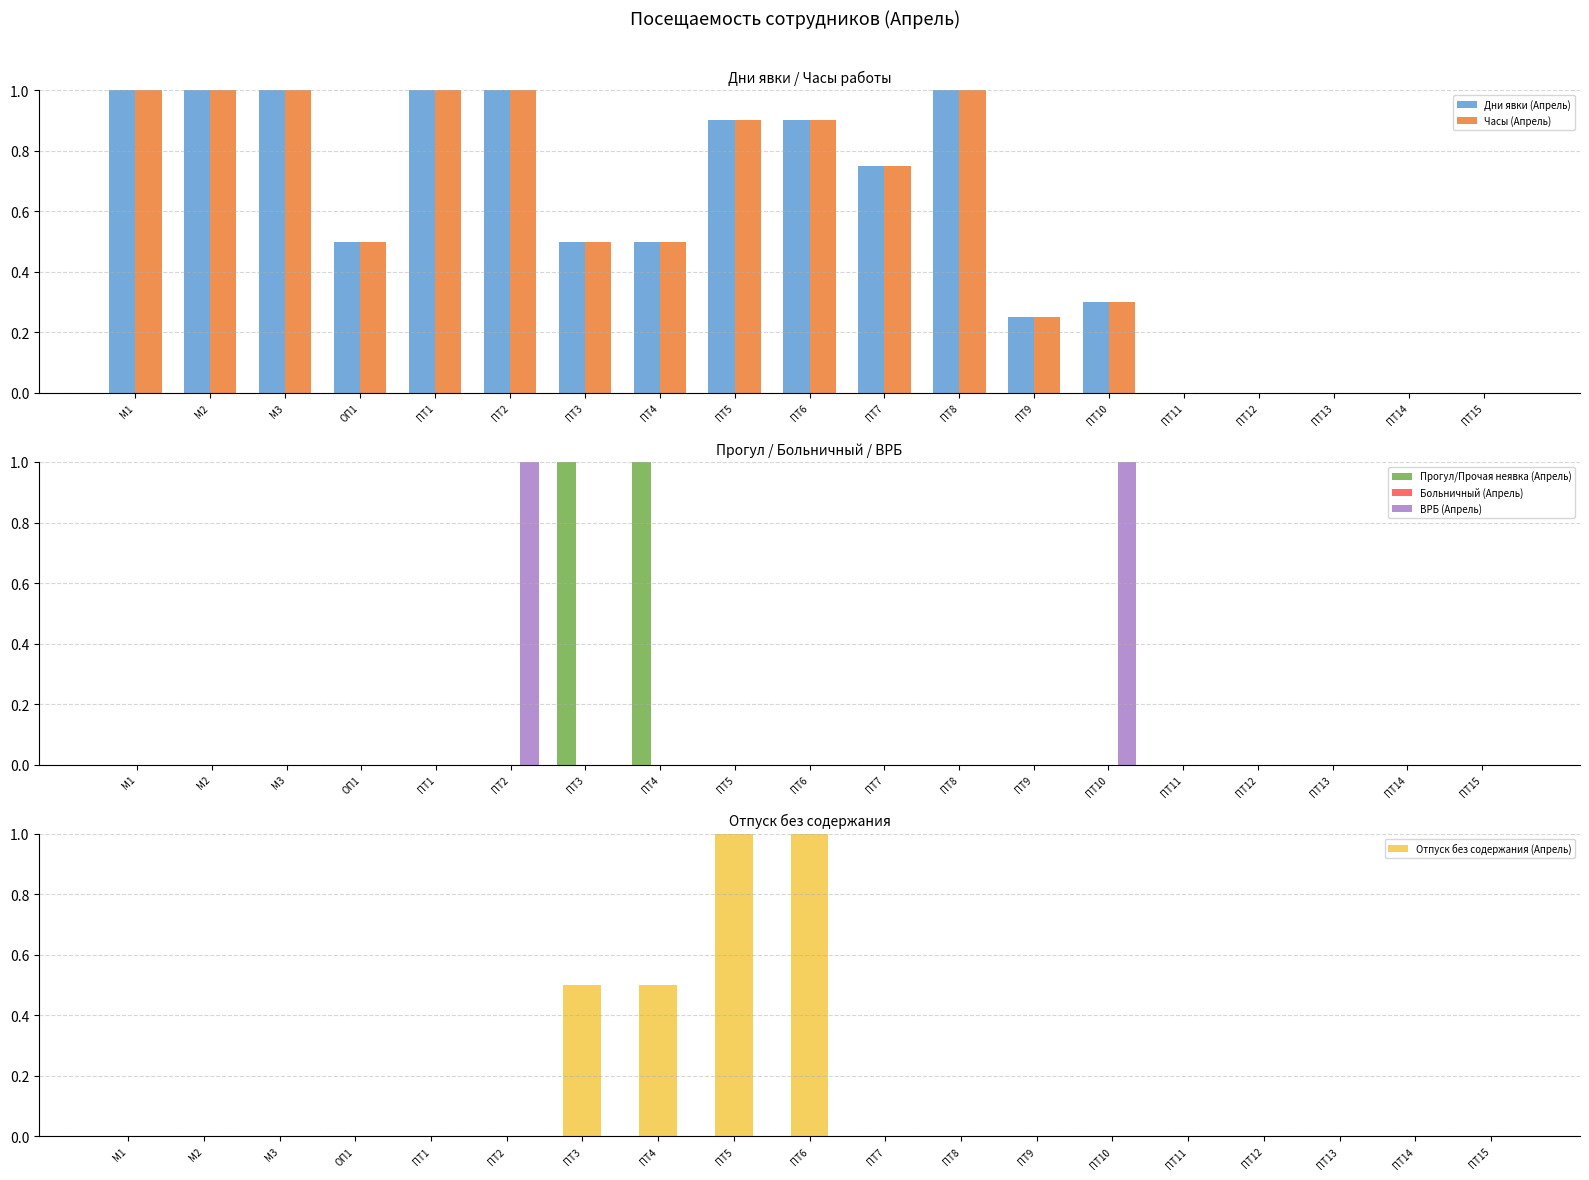

Reading right to left, list all the values displayed in this chart.

Дни явки (Апрель): ПТ15=0.0	ПТ14=0.0	ПТ13=0.0	ПТ12=0.0	ПТ11=0.0	ПТ10=0.3	ПТ9=0.2	ПТ8=1.0	ПТ7=0.8	ПТ6=0.9	ПТ5=0.9	ПТ4=0.5	ПТ3=0.5	ПТ2=1.0	ПТ1=1.0	ОП1=0.5	М3=1.0	М2=1.0	М1=1.0
Часы (Апрель): ПТ15=0.0	ПТ14=0.0	ПТ13=0.0	ПТ12=0.0	ПТ11=0.0	ПТ10=0.3	ПТ9=0.2	ПТ8=1.0	ПТ7=0.8	ПТ6=0.9	ПТ5=0.9	ПТ4=0.5	ПТ3=0.5	ПТ2=1.0	ПТ1=1.0	ОП1=0.5	М3=1.0	М2=1.0	М1=1.0
Прогул/Прочая неявка (Апрель): ПТ15=0.0	ПТ14=0.0	ПТ13=0.0	ПТ12=0.0	ПТ11=0.0	ПТ10=0.0	ПТ9=0.0	ПТ8=0.0	ПТ7=0.0	ПТ6=0.0	ПТ5=0.0	ПТ4=1.0	ПТ3=1.0	ПТ2=0.0	ПТ1=0.0	ОП1=0.0	М3=0.0	М2=0.0	М1=0.0
Больничный (Апрель): ПТ15=0.0	ПТ14=0.0	ПТ13=0.0	ПТ12=0.0	ПТ11=0.0	ПТ10=0.0	ПТ9=0.0	ПТ8=0.0	ПТ7=0.0	ПТ6=0.0	ПТ5=0.0	ПТ4=0.0	ПТ3=0.0	ПТ2=0.0	ПТ1=0.0	ОП1=0.0	М3=0.0	М2=0.0	М1=0.0
ВРБ (Апрель): ПТ15=0.0	ПТ14=0.0	ПТ13=0.0	ПТ12=0.0	ПТ11=0.0	ПТ10=1.0	ПТ9=0.0	ПТ8=0.0	ПТ7=0.0	ПТ6=0.0	ПТ5=0.0	ПТ4=0.0	ПТ3=0.0	ПТ2=1.0	ПТ1=0.0	ОП1=0.0	М3=0.0	М2=0.0	М1=0.0
Отпуск без содержания (Апрель): ПТ15=0.0	ПТ14=0.0	ПТ13=0.0	ПТ12=0.0	ПТ11=0.0	ПТ10=0.0	ПТ9=0.0	ПТ8=0.0	ПТ7=0.0	ПТ6=1.0	ПТ5=1.0	ПТ4=0.5	ПТ3=0.5	ПТ2=0.0	ПТ1=0.0	ОП1=0.0	М3=0.0	М2=0.0	М1=0.0